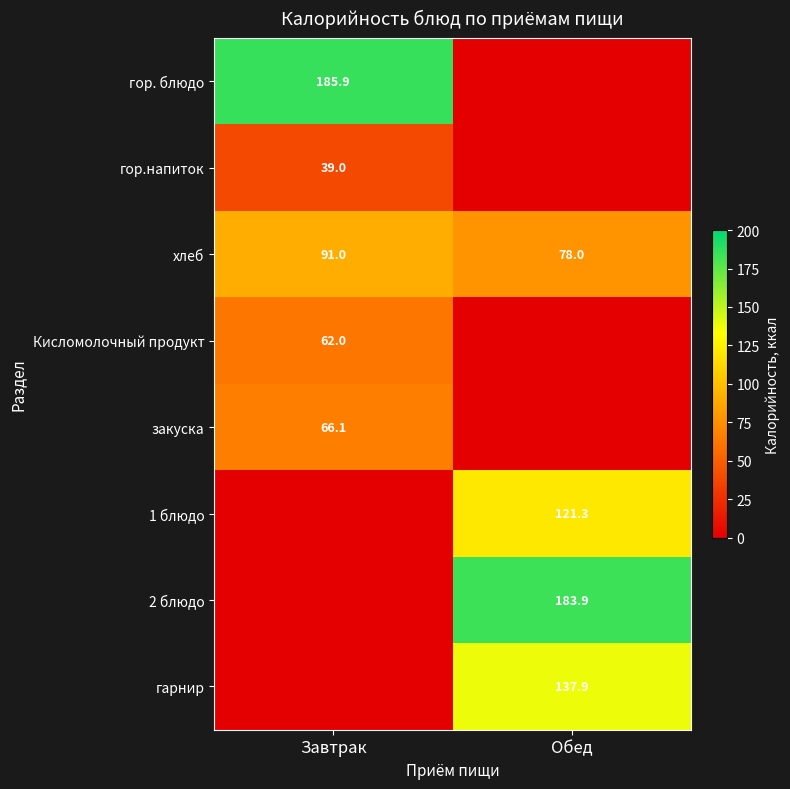

Rank the categories by хлеб value from lowest to highest.

Обед, Завтрак